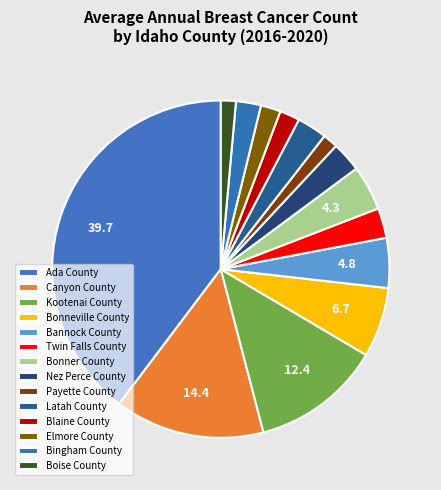

The Bingham County slice represents 2% of the pie. True or false?

True